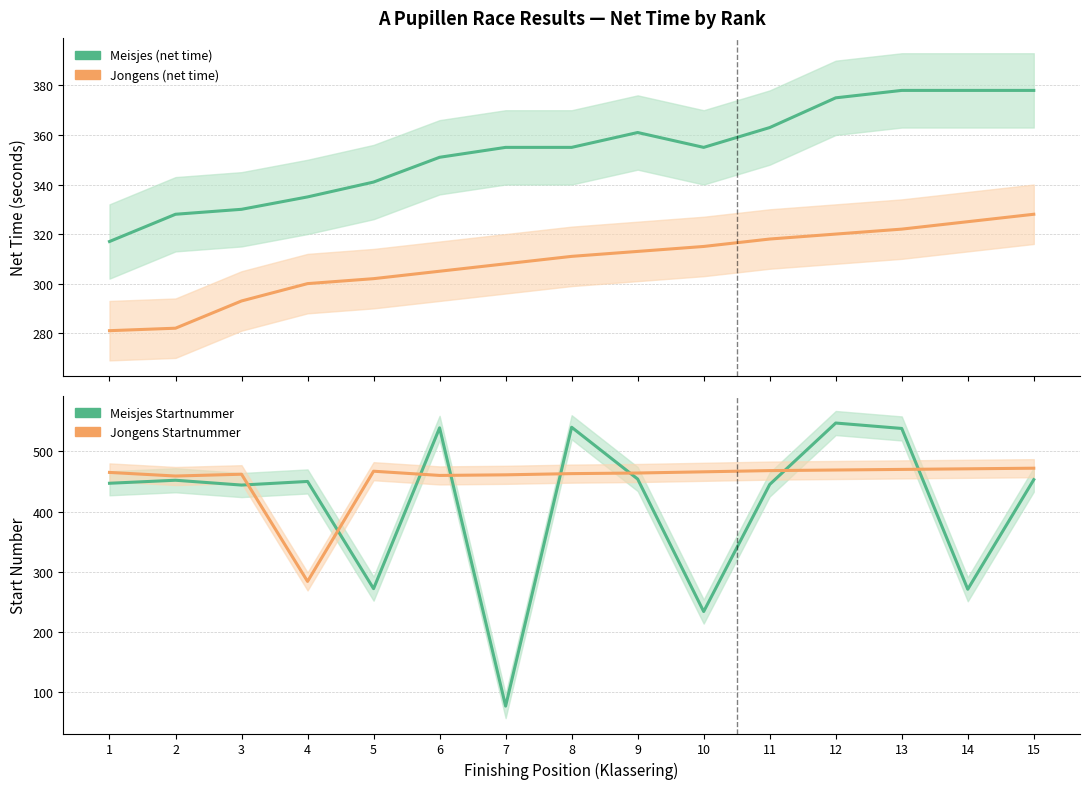

Is it true that Meisjes Startnummer equals 651 at 1?

False